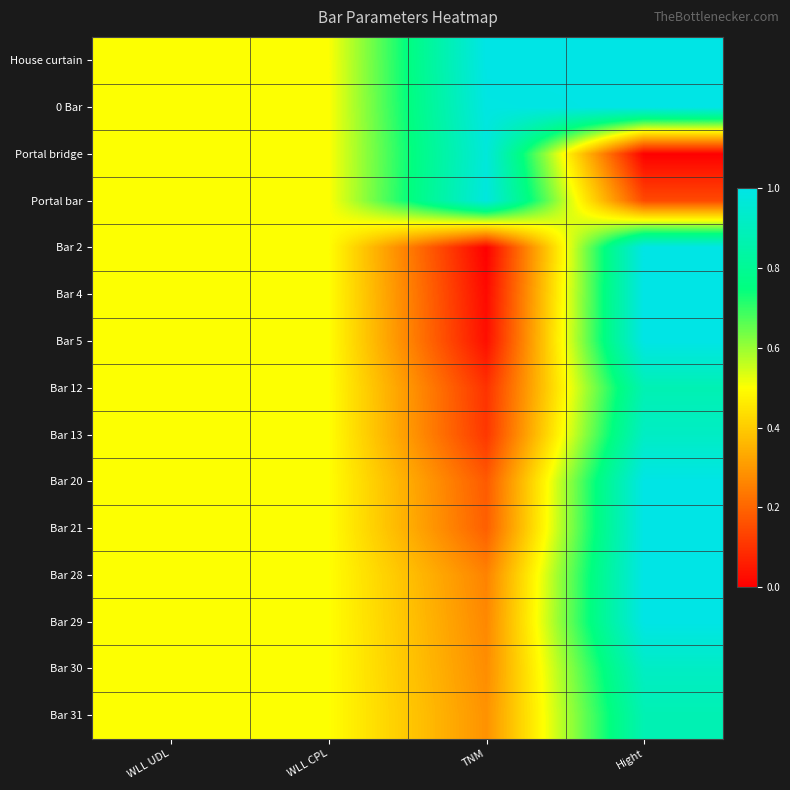

Rank the series by their maximum value, from lowest to highest.

Bar 12, Bar 31, Bar 13, Bar 30, Portal bridge, Portal bar, House curtain, 0 Bar, Bar 2, Bar 4, Bar 5, Bar 20, Bar 21, Bar 28, Bar 29